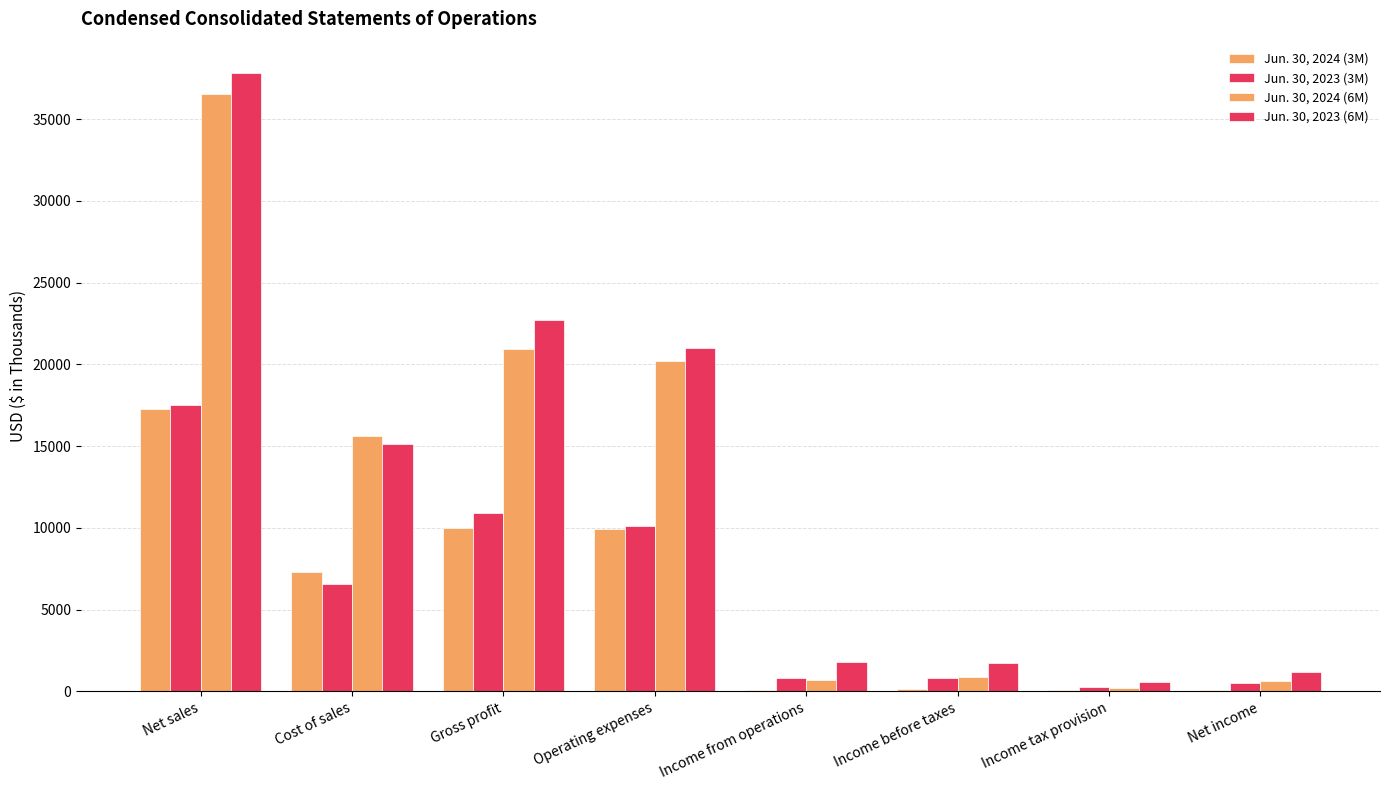

How many categories are shown in the chart?

8